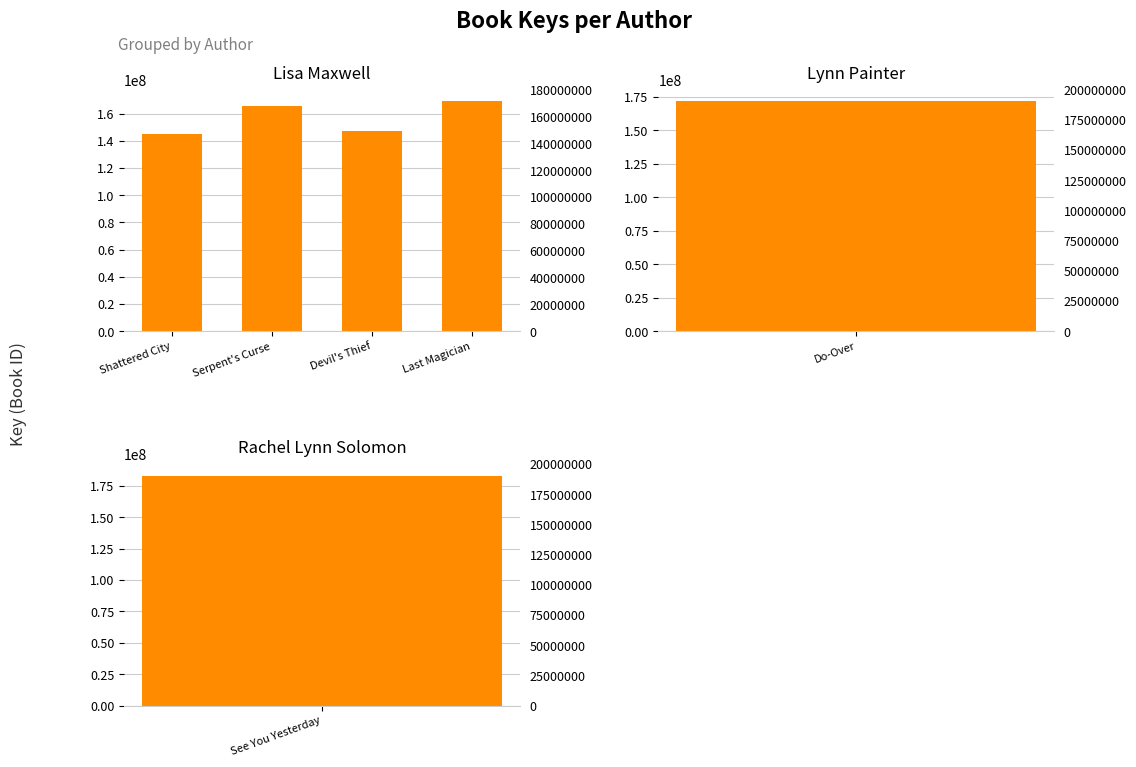

What is the change in value from Devil's Thief to Last Magician?

+21724182